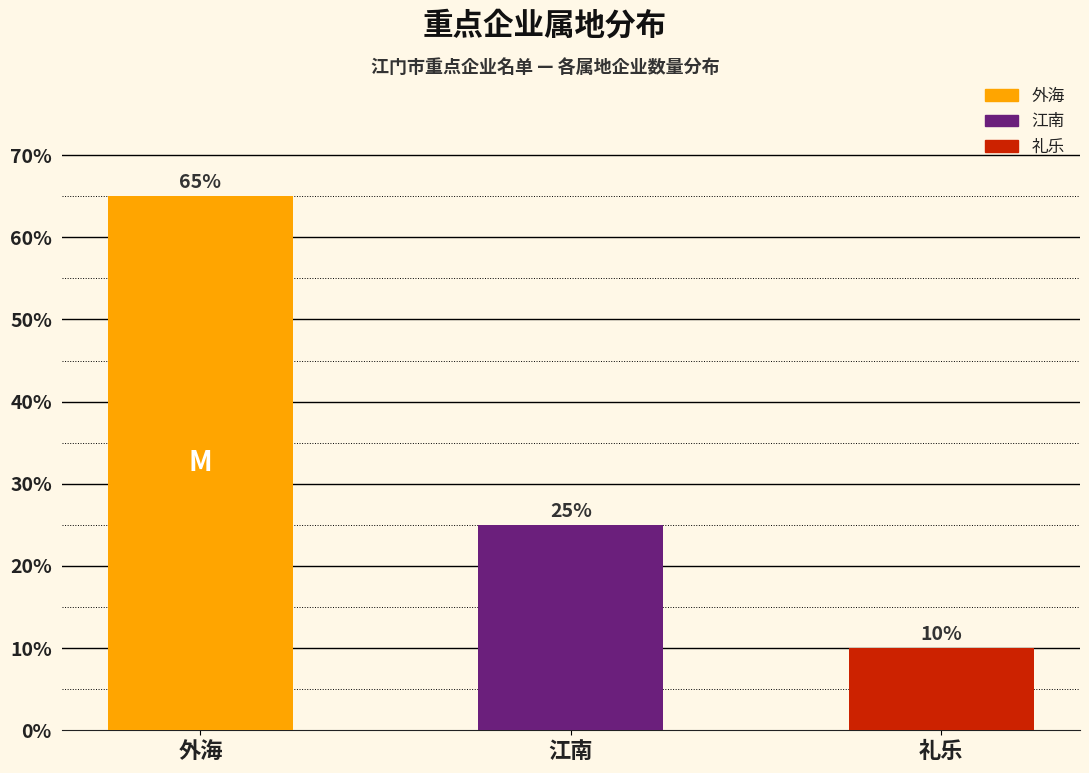

Reading left to right, transcribe all the data shown in this chart.

65	25	10